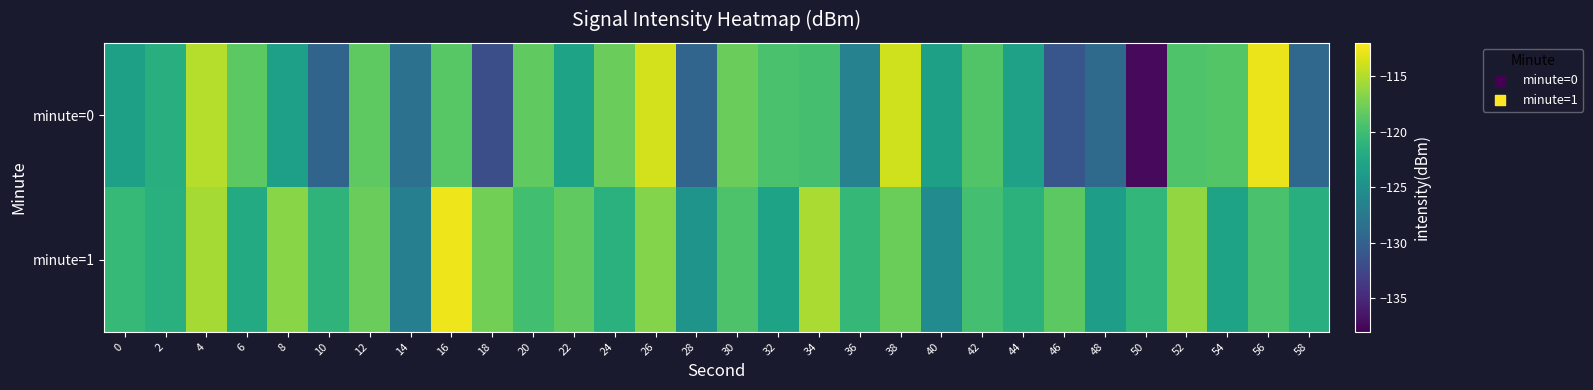

Between 44 and 24, which is larger?

24